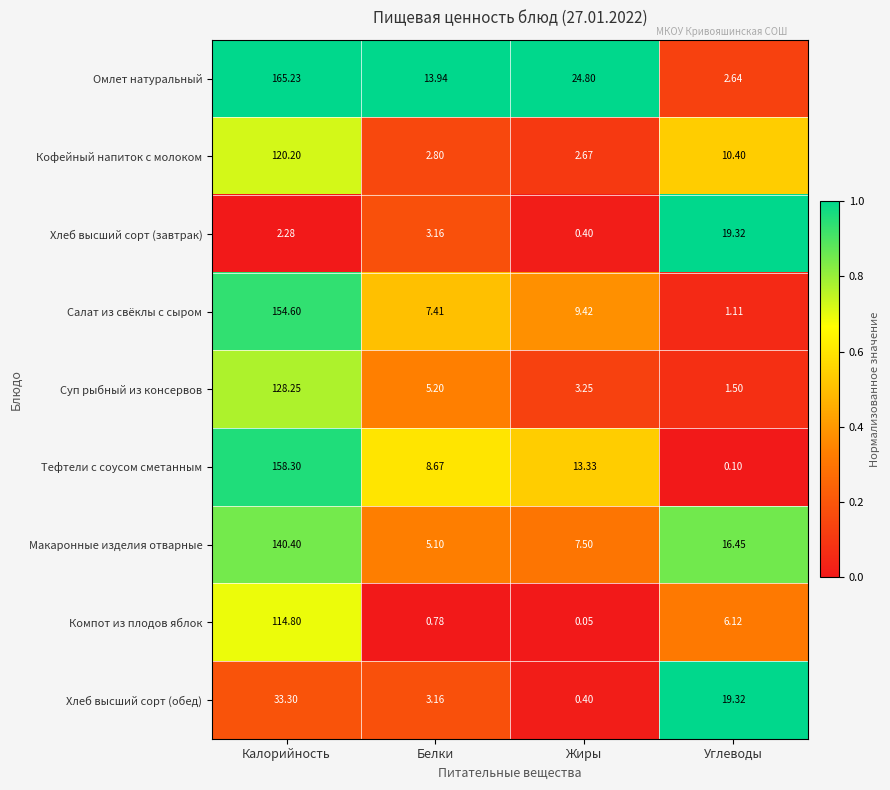

Which category has the lowest value across all series?

Жиры